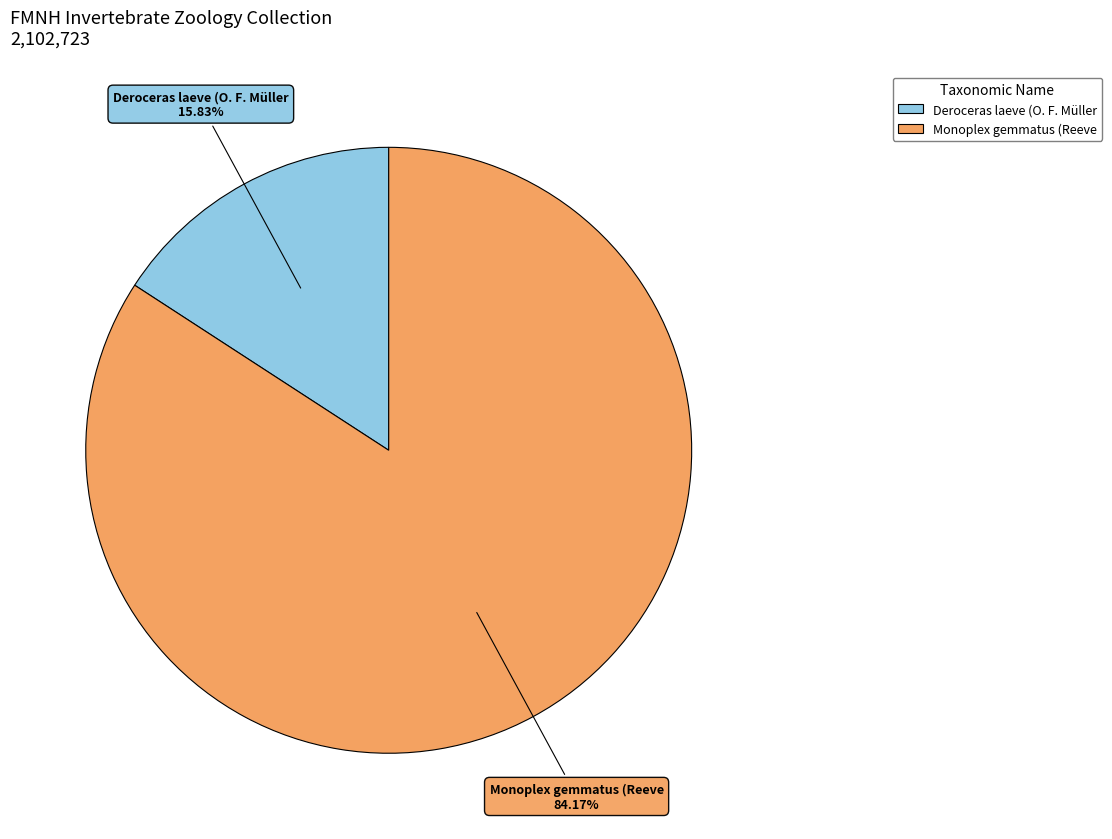

Count the number of slices in the pie.

2